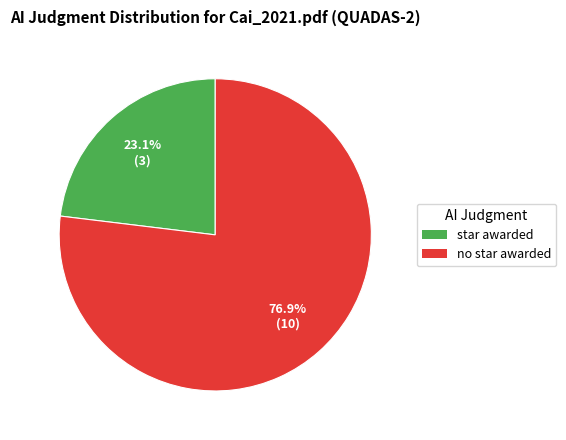

Is the sum of star awarded and no star awarded greater than half?

Yes